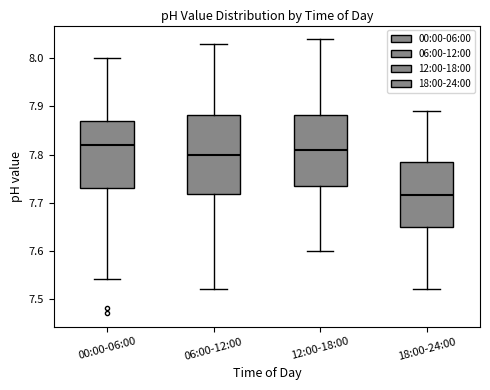

Which box has the lowest median line?

18:00-24:00